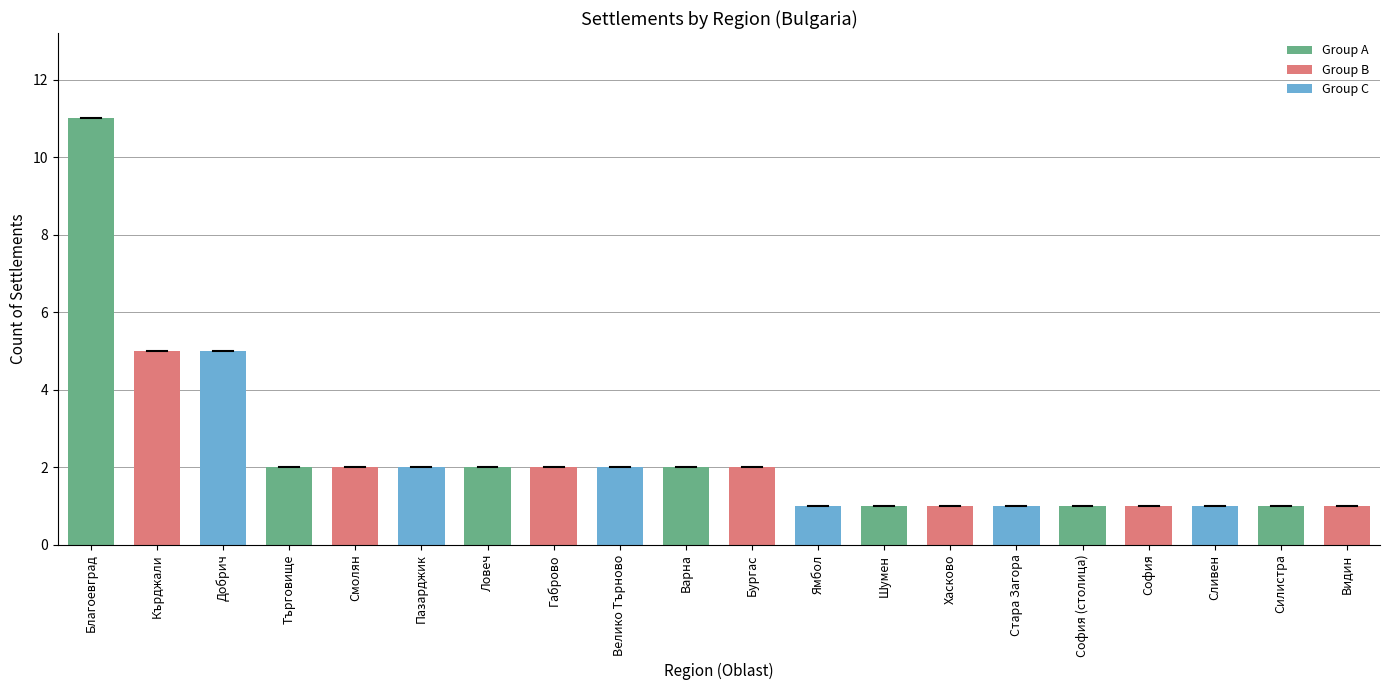

What is the difference between the second highest and second lowest values?

4